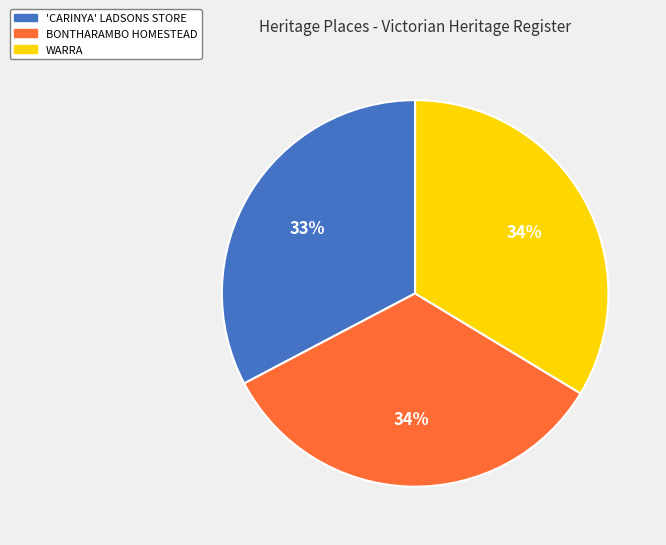

Does WARRA represent more than half of the total?

No